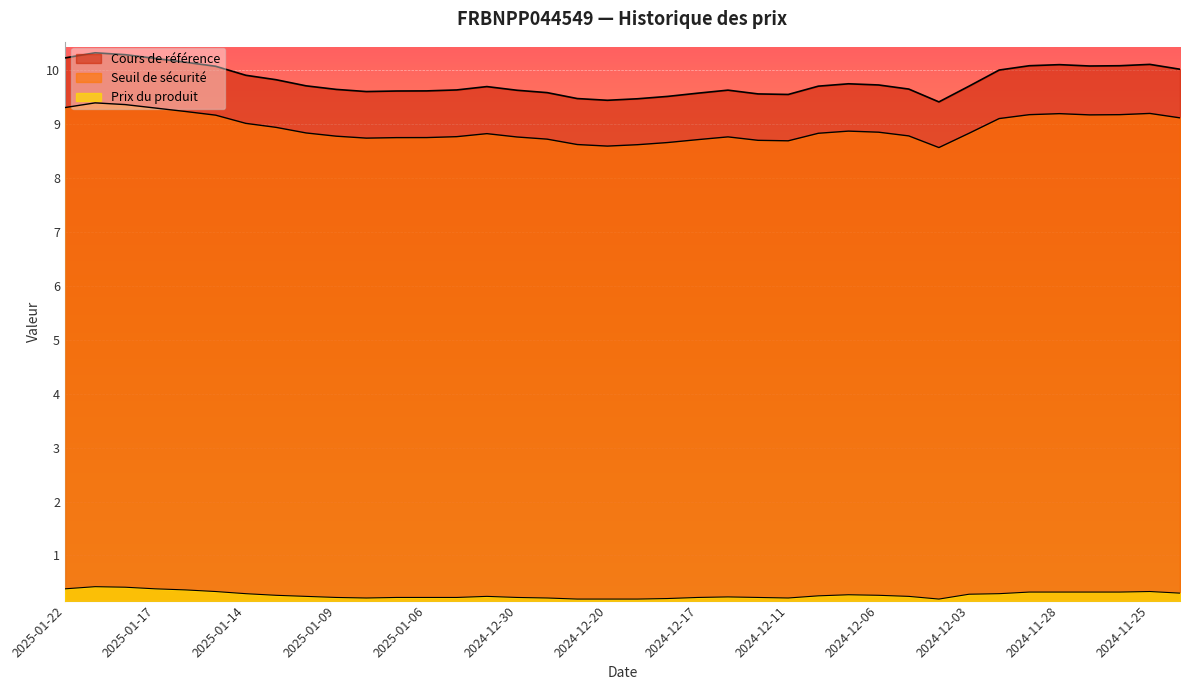

True or false: Prix du produit and Seuil de sécurité intersect in this chart.

False